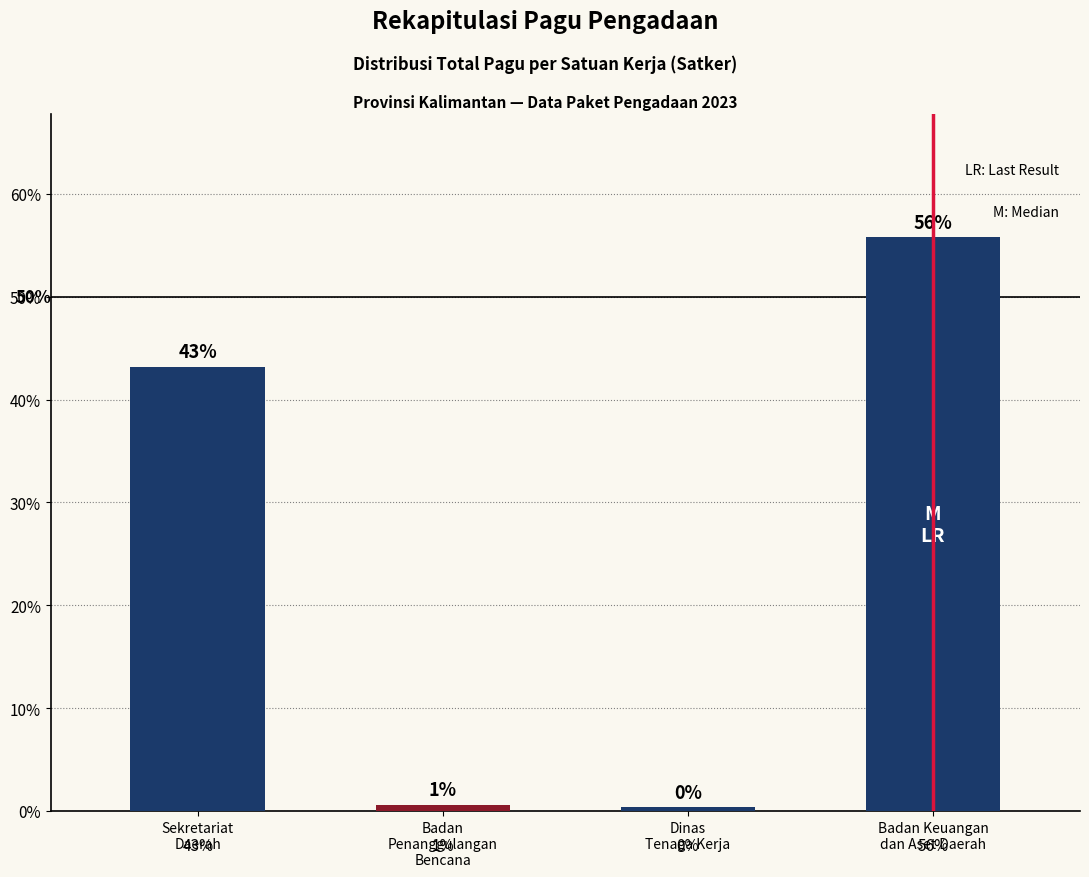

How many bars are there in total?

4